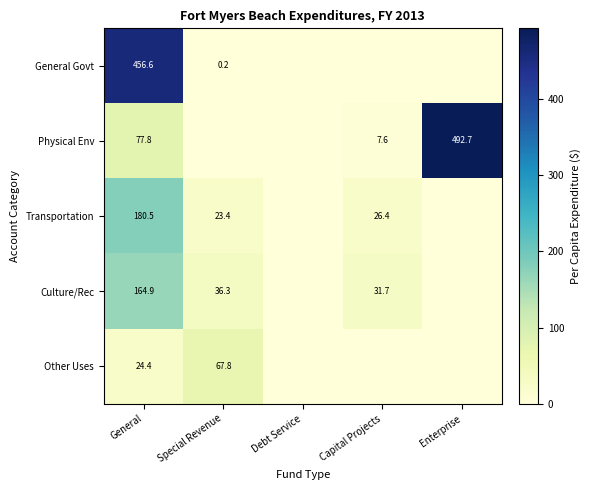

True or false: Culture/Rec has a value of 278.6 at General.

False